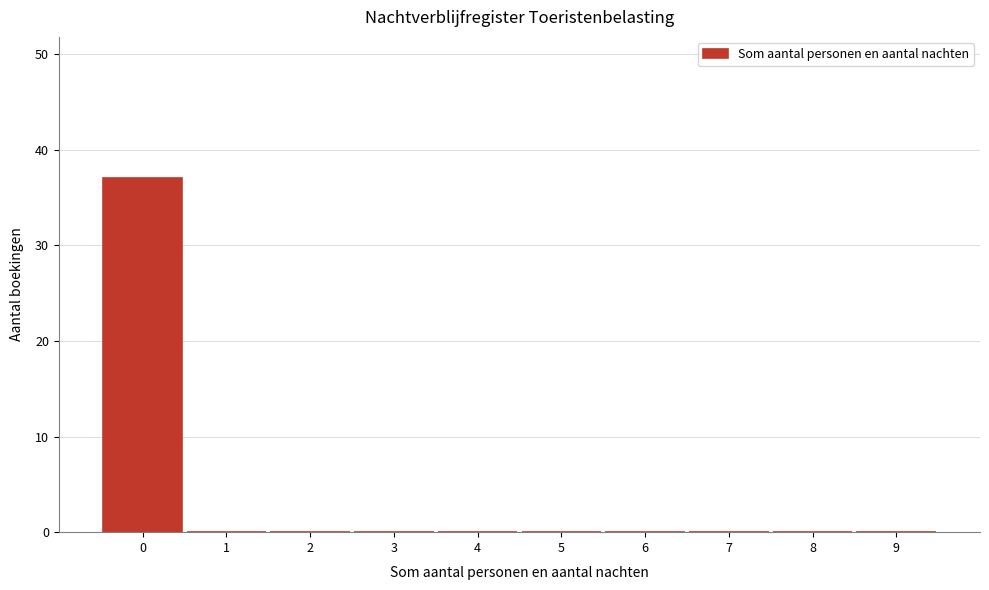

Reading right to left, list all the values displayed in this chart.

9=0	8=0	7=0	6=0	5=0	4=0	3=0	2=0	1=0	0=37